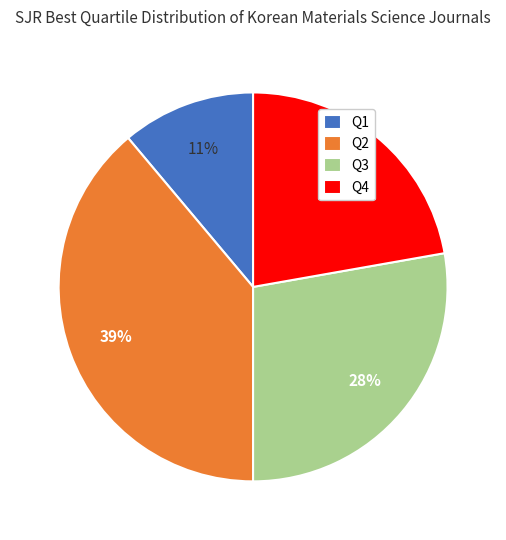

To the nearest percent, what portion does Q4 represent?

22%